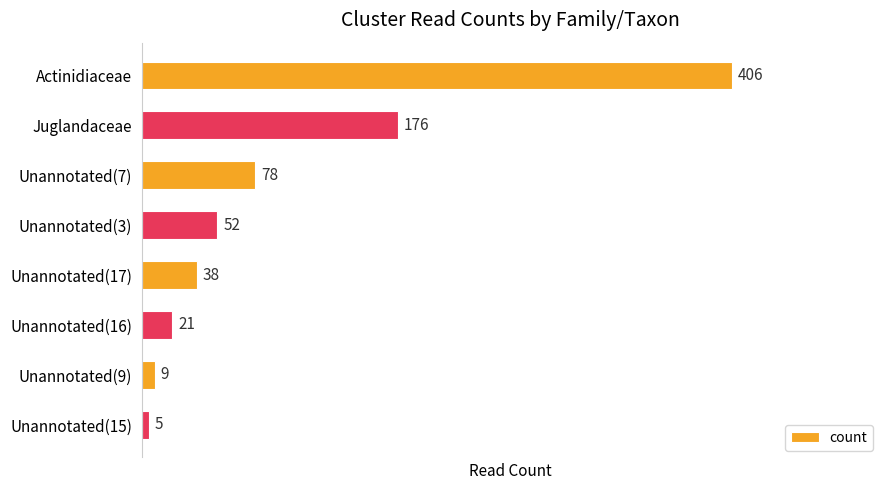

Does the chart contain stacked bars?

No